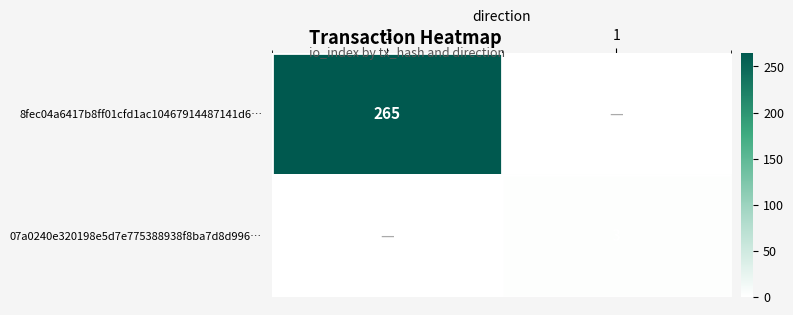

The 8fec04a6417b8ff01cfd1ac10467914487141d6… series shows 265 at -1. True or false?

True